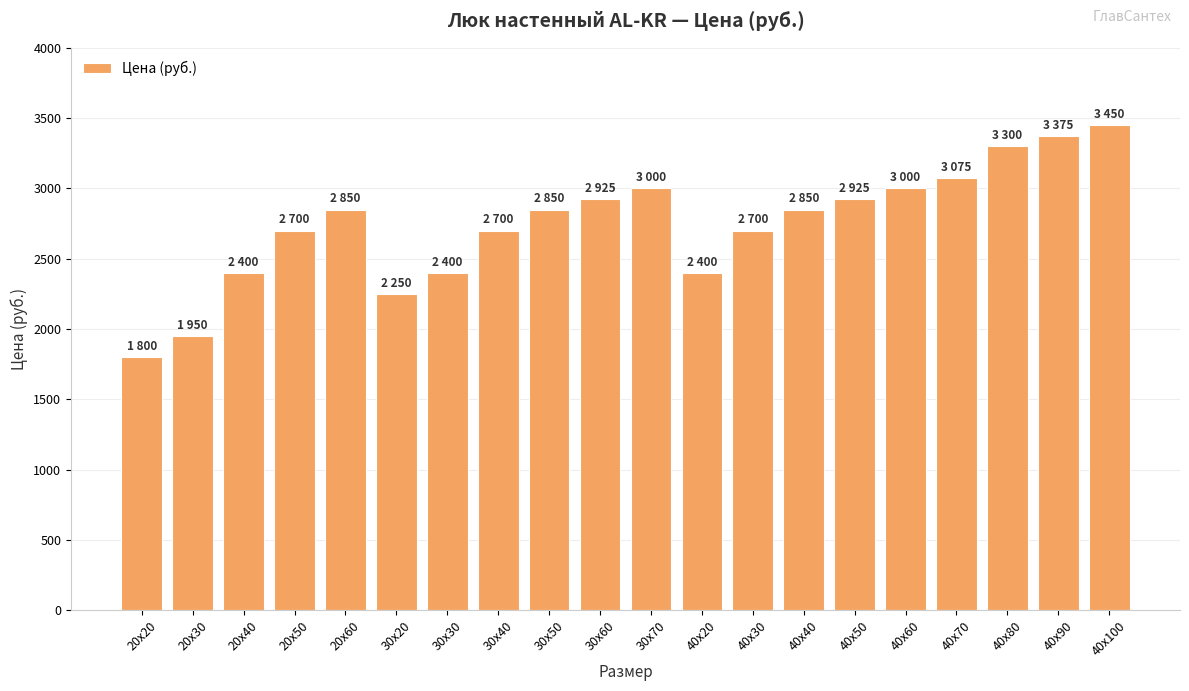

What is the sum of the values at 40x80 and 20x20?

5100